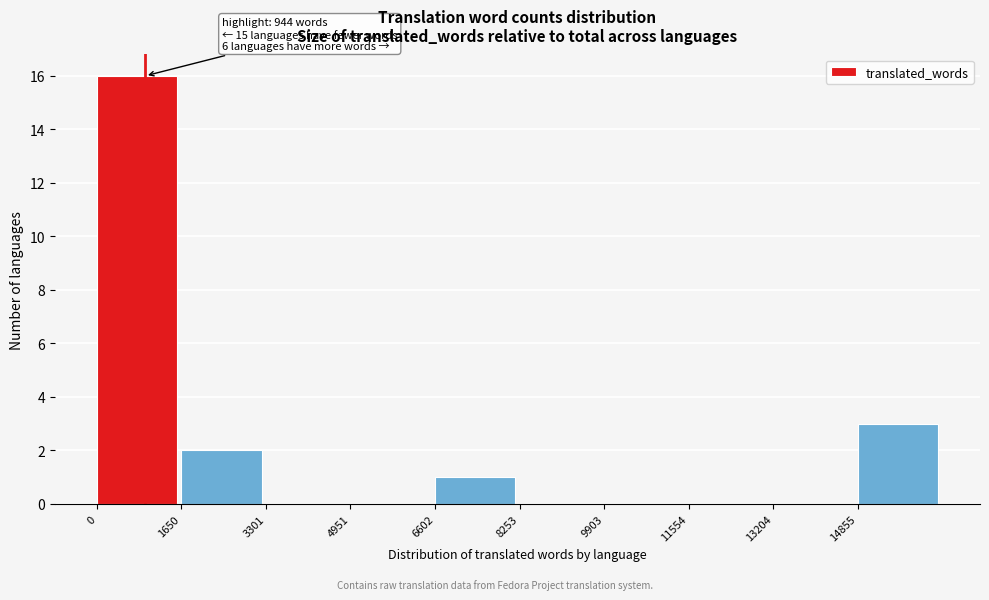

Which range on the x-axis has the tallest bar?

0 to 1600